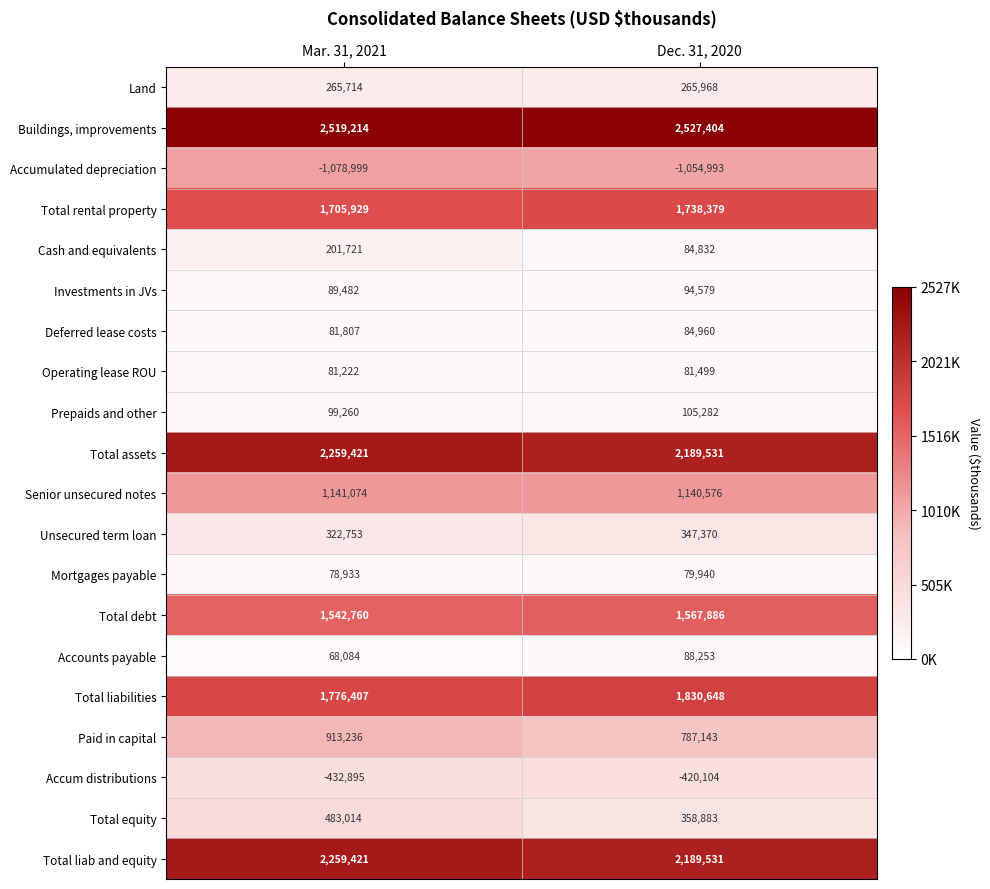

The value of Operating lease ROU at Mar. 31, 2021 is 81222. True or false?

True